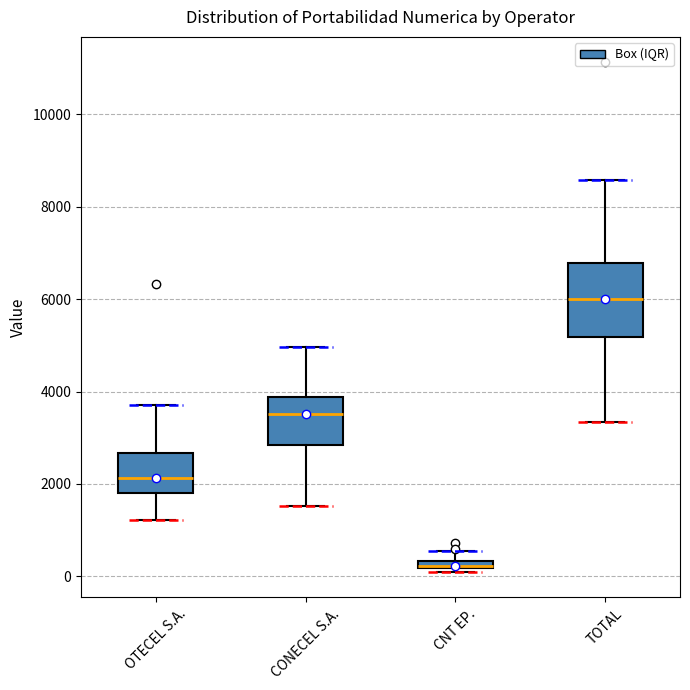

Where is the lower edge of the box for TOTAL on the y-axis? The values are not printed on the chart, so give them approximately, as read against the axis.

5200